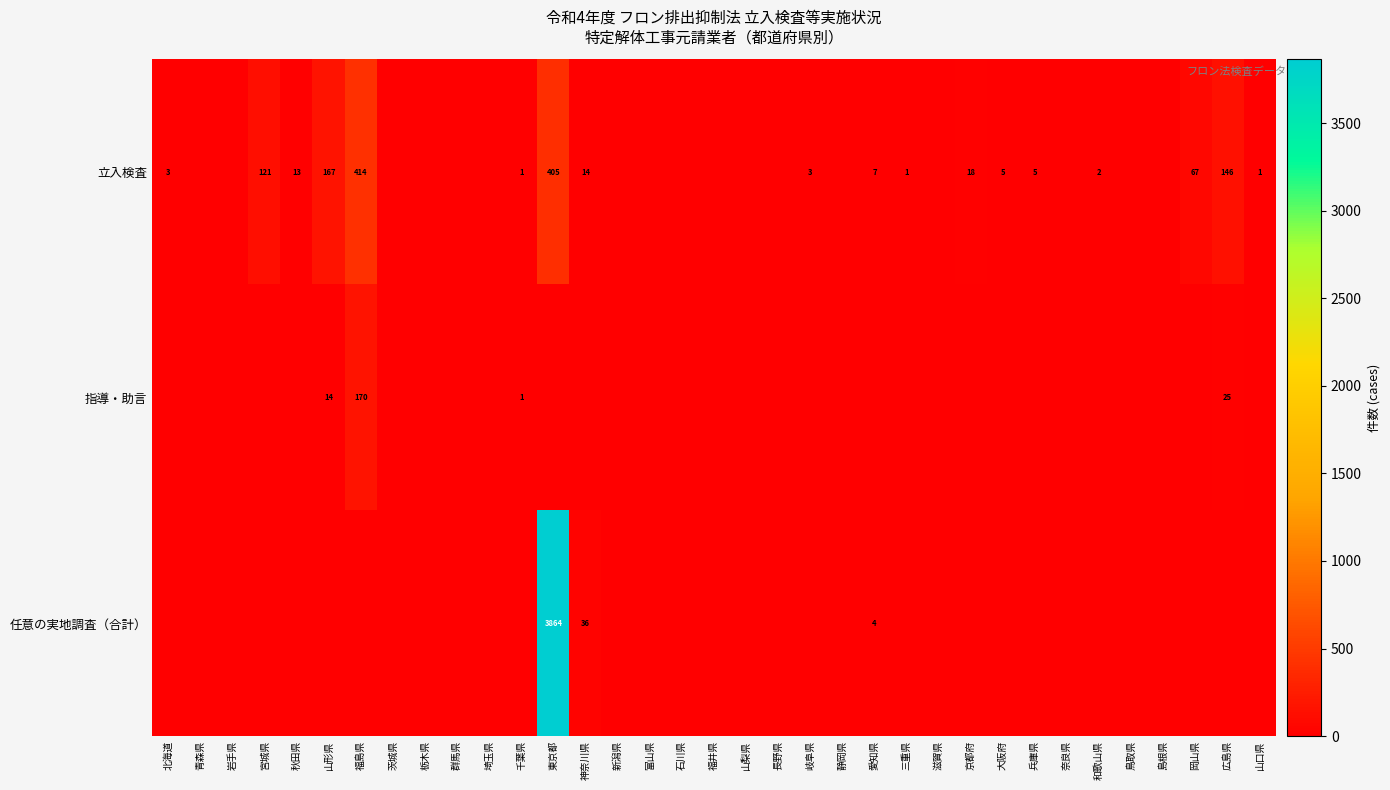

The value of 立入検査 at 東京都 is 405. True or false?

True